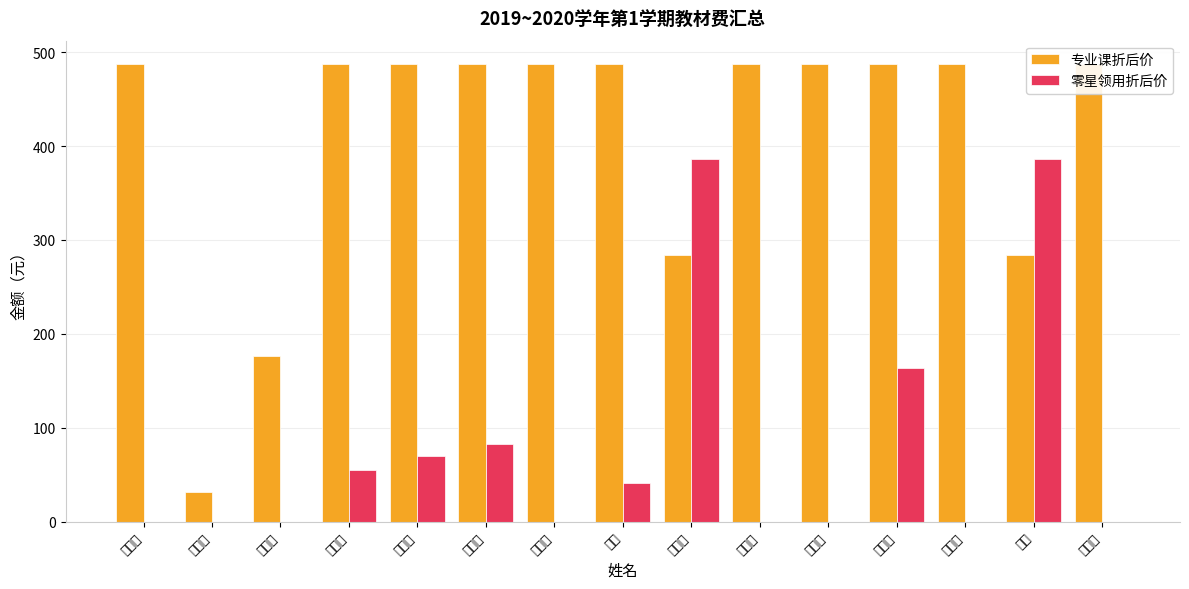

What are all the series names shown in the legend?

专业课折后价, 零星领用折后价